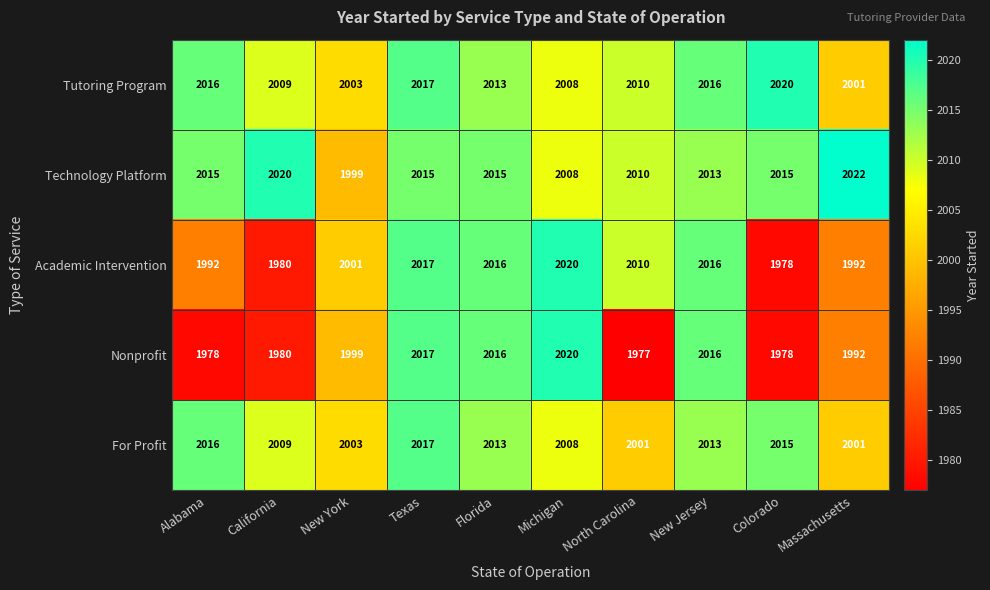

Which label corresponds to the smallest value in the chart?

North Carolina